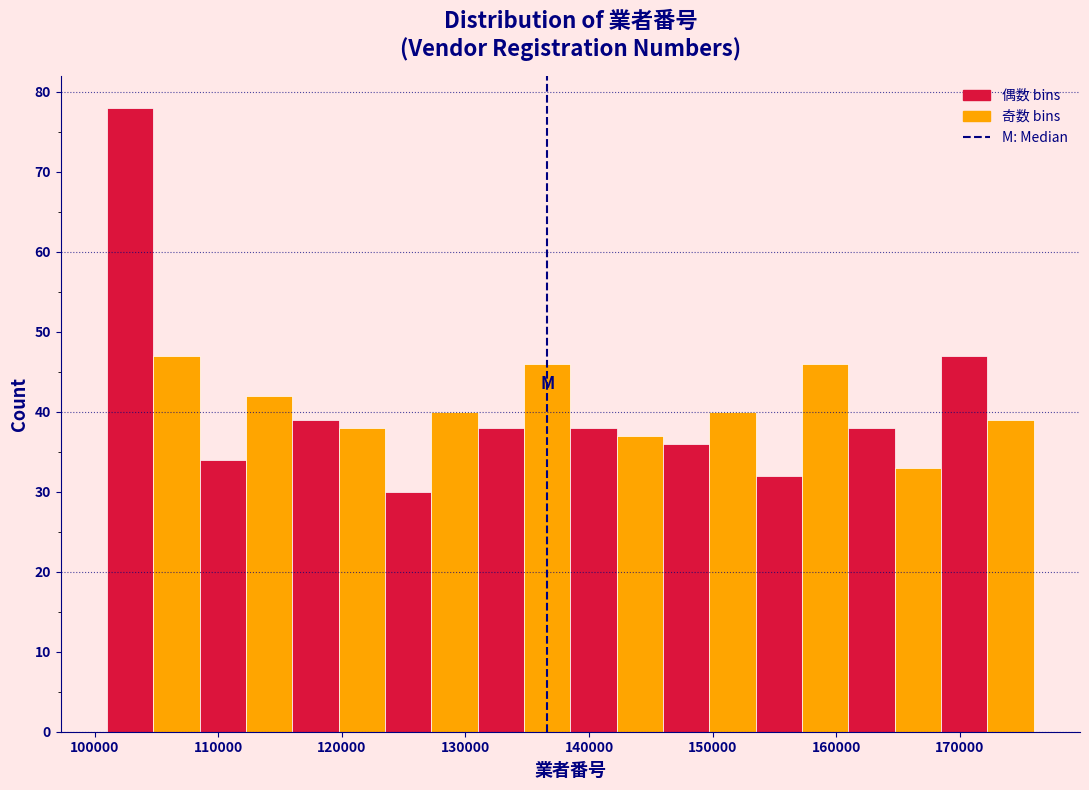

Around what value on the x-axis is the tallest bar? Give the approximate position of its centre, as read against the axis.

103000